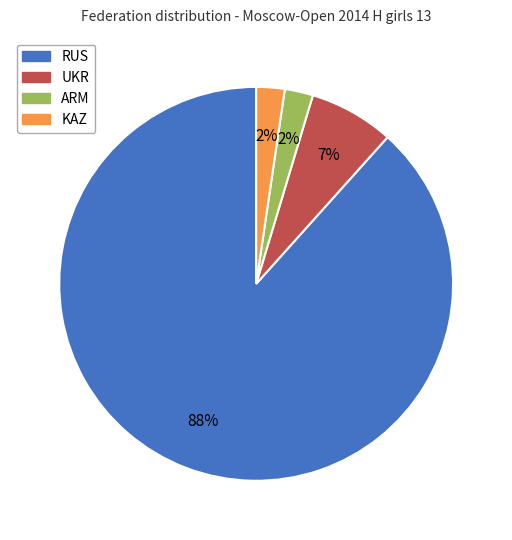

Is it true that ARM is 17% of the pie?

False